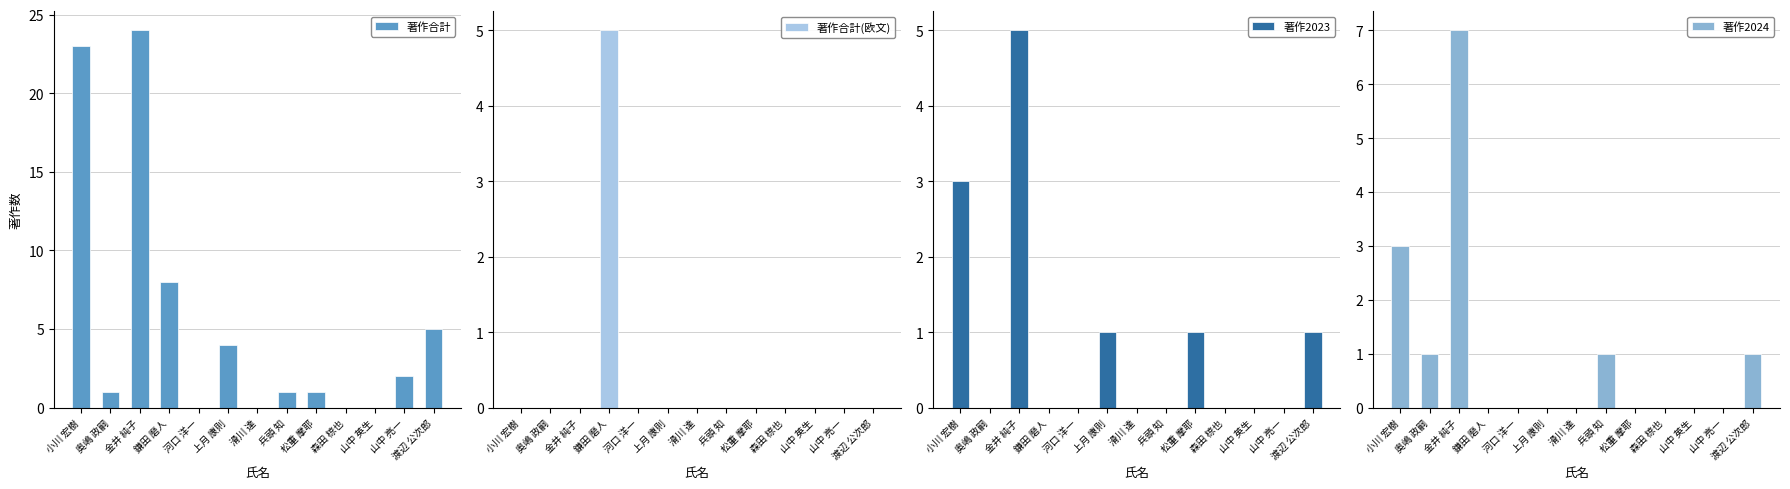

Which series changed the most between 小川 宏樹 and 上月 康則?

著作合計